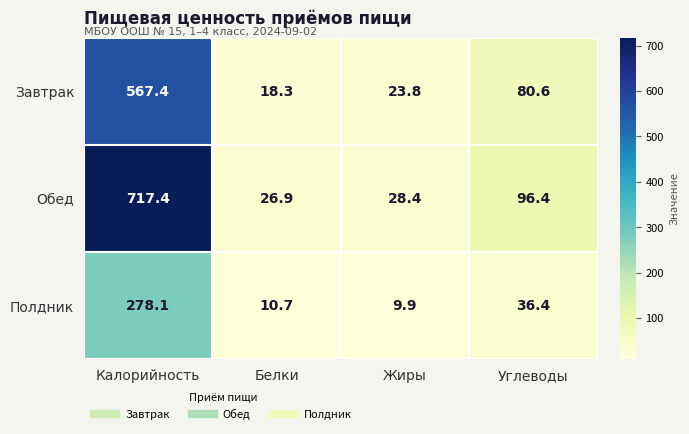

What value does the Обед series have at Углеводы?

96.4